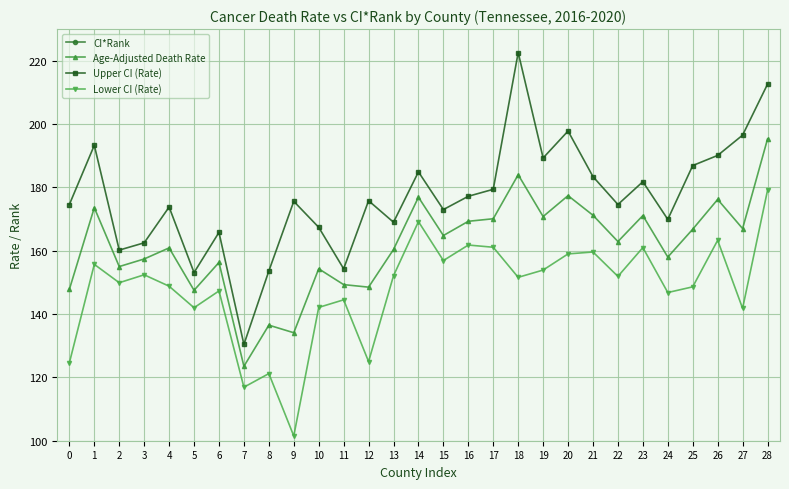

What is the sum of all Age-Adjusted Death Rate values?

4686.9